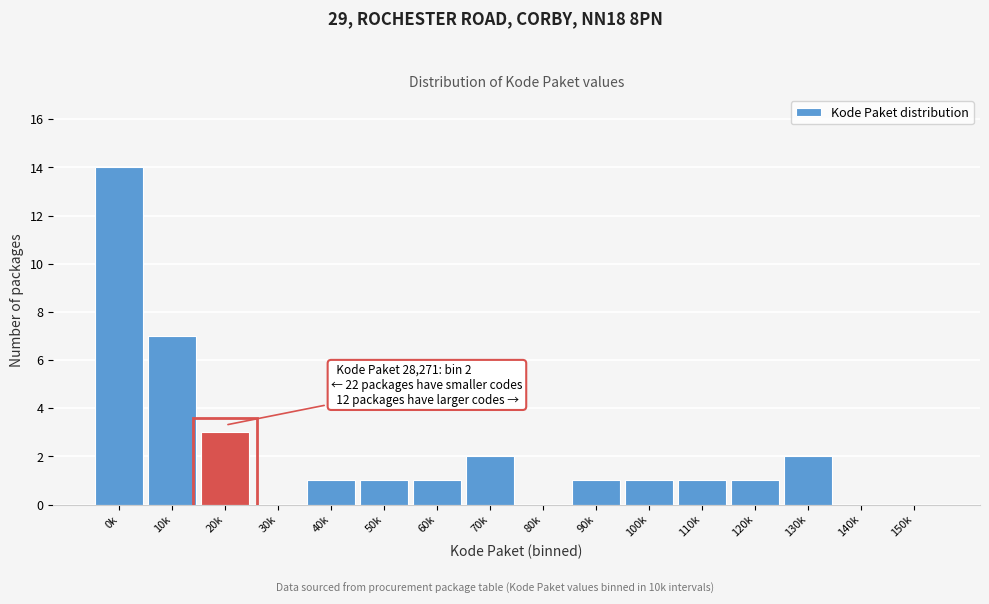

Reading right to left, list all the values displayed in this chart.

150k=0	140k=0	130k=2	120k=1	110k=1	100k=1	90k=1	80k=0	70k=2	60k=1	50k=1	40k=1	30k=0	20k=3	10k=7	0k=14